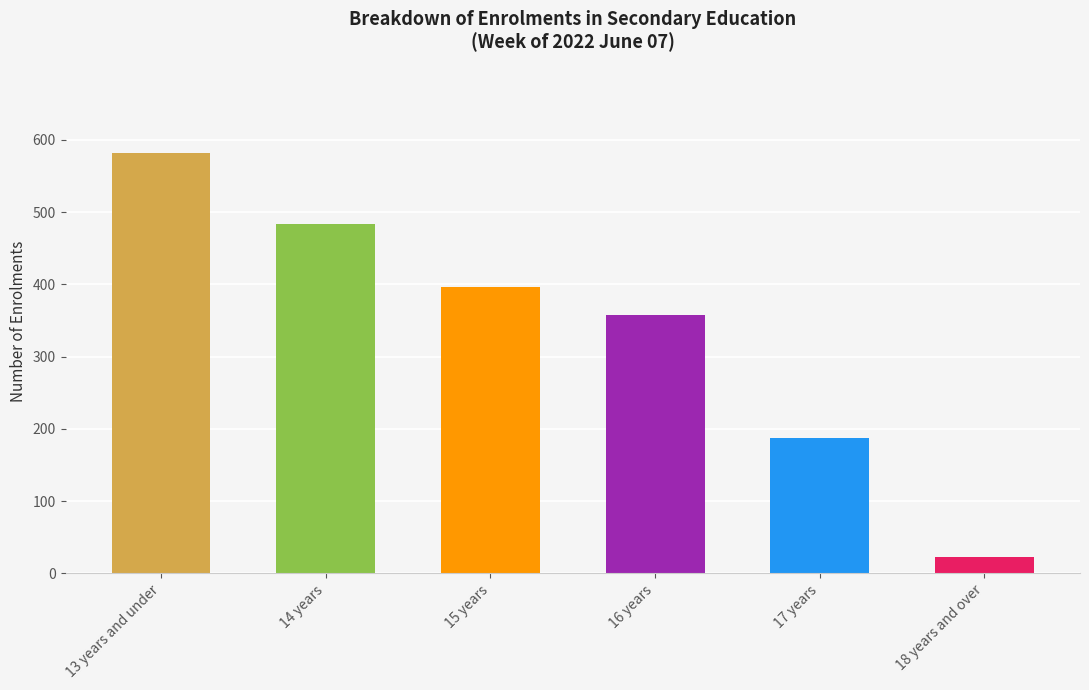

What is the value of the 2nd bar from the left?

484